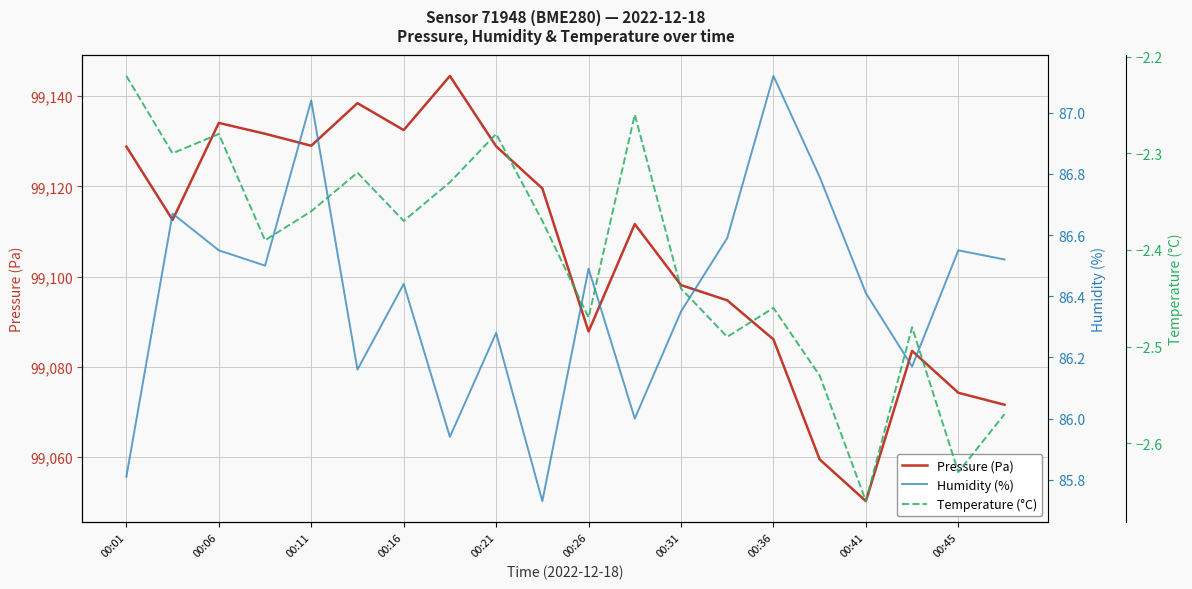

What is the minimum value for Pressure (Pa)?

99050.2